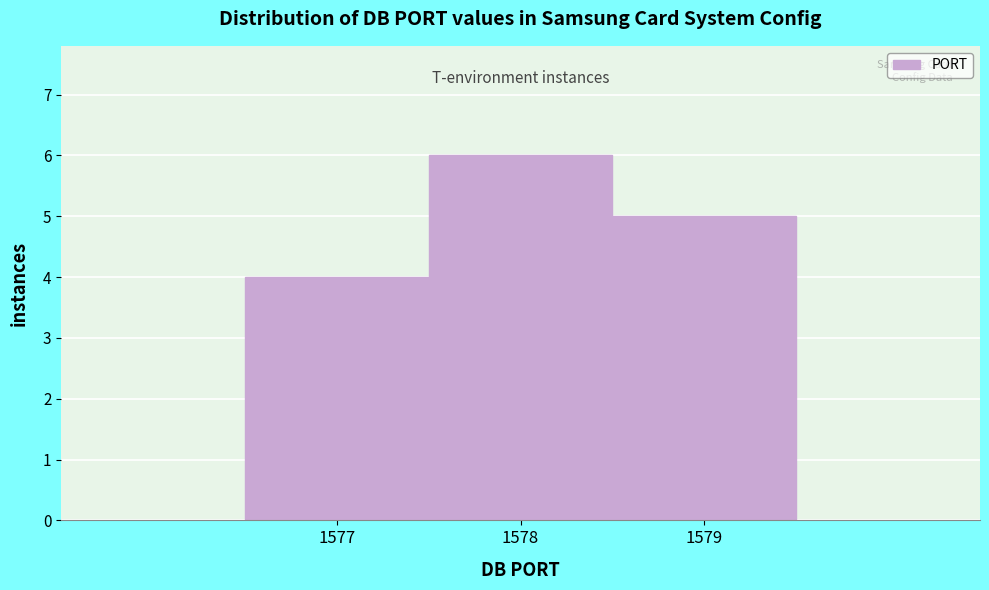

Reading left to right, transcribe this chart: for each bar, give the range it covers on the x-axis and its height. The values are not printed on the chart, so give them approximately, as read against the axis.

1576.5 to 1577.5: 4
1577.5 to 1578.5: 6
1578.5 to 1579.5: 5